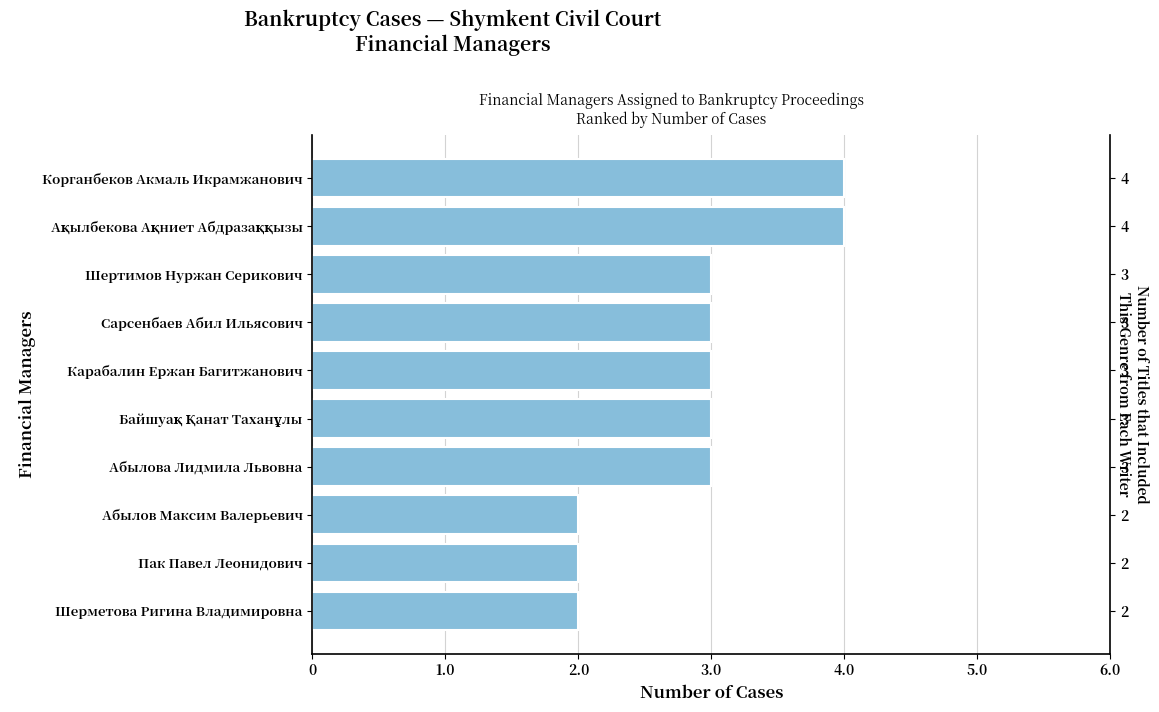

What is the average value?

3